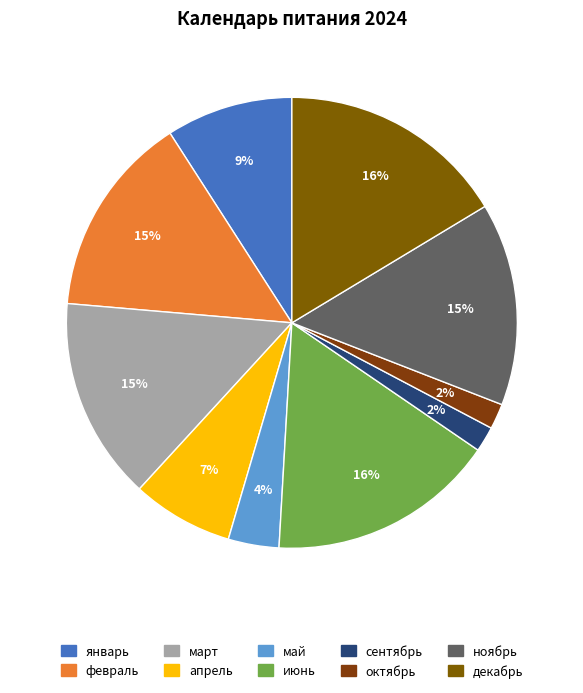

Rank the categories by value from lowest to highest.

сентябрь, октябрь, май, апрель, январь, февраль, март, ноябрь, июнь, декабрь